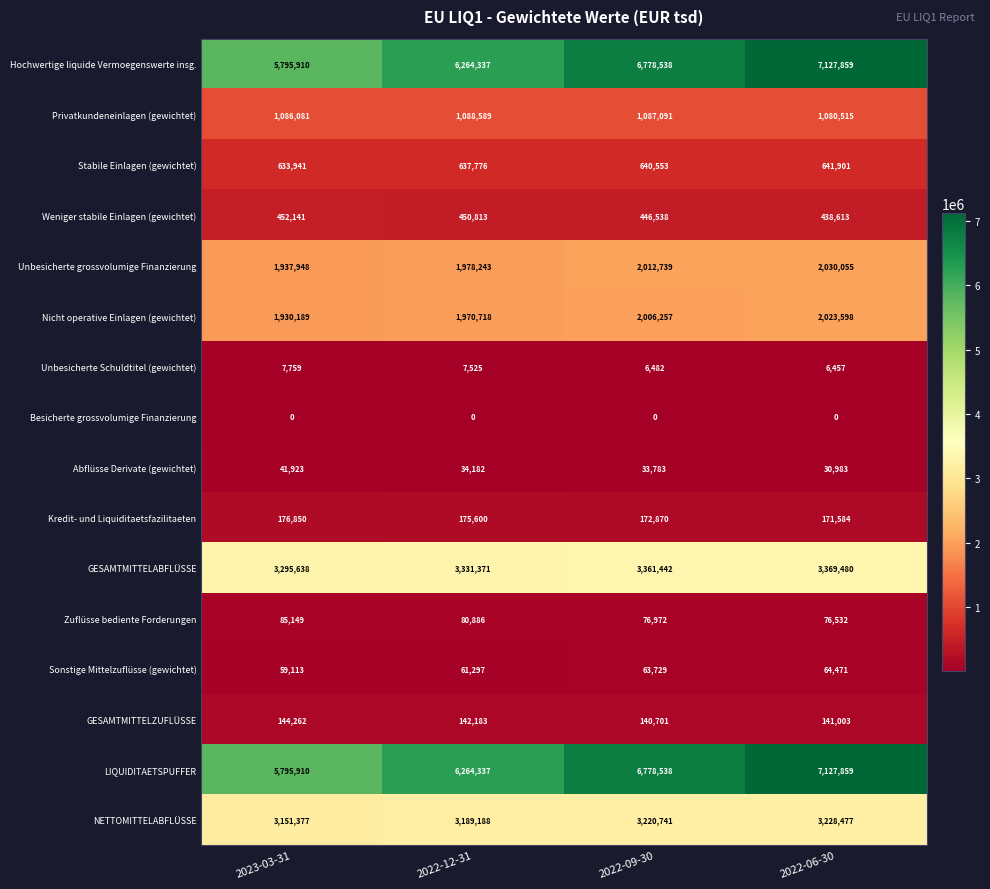

Is the value of Sonstige Mittelzuflüsse (gewichtet) at 2023-03-31 greater than the value of Unbesicherte grossvolumige Finanzierung at 2022-09-30?

No